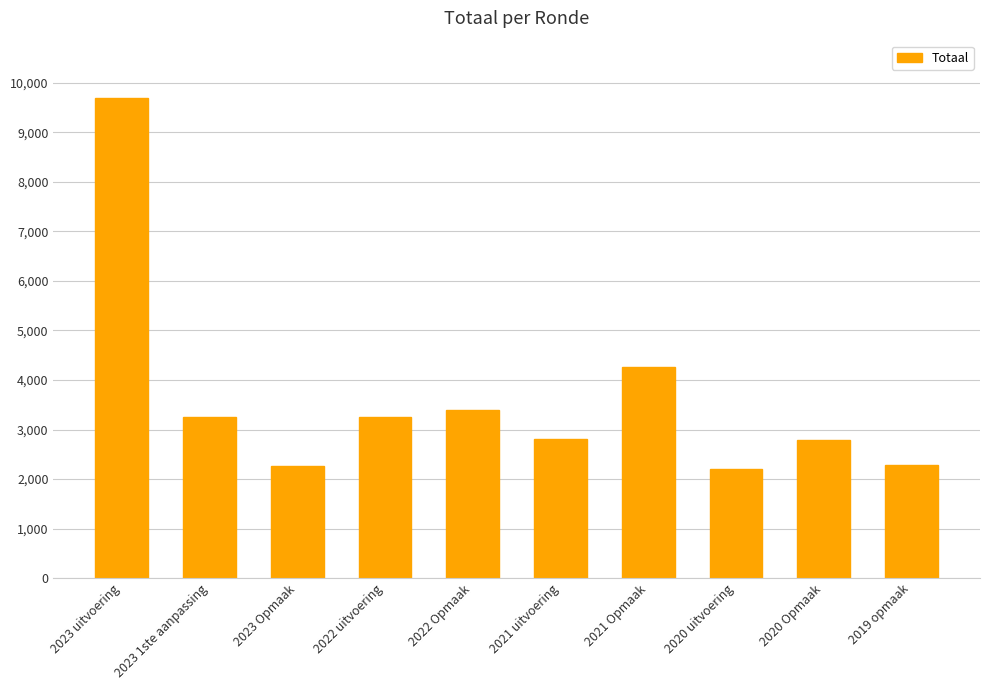

What is the maximum value shown in the chart?

9689